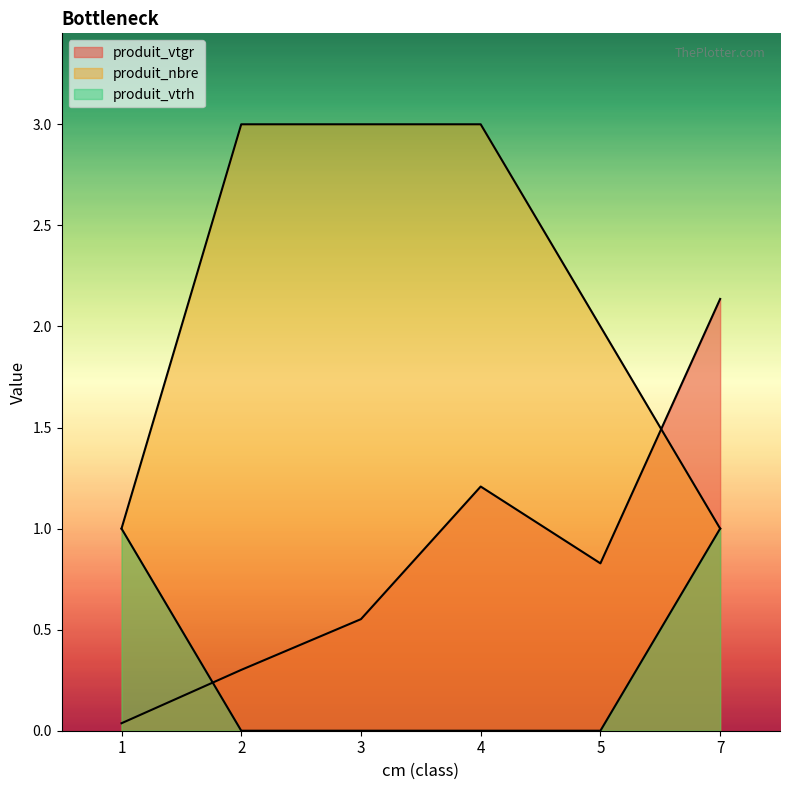

Count the number of categories in the chart.

6